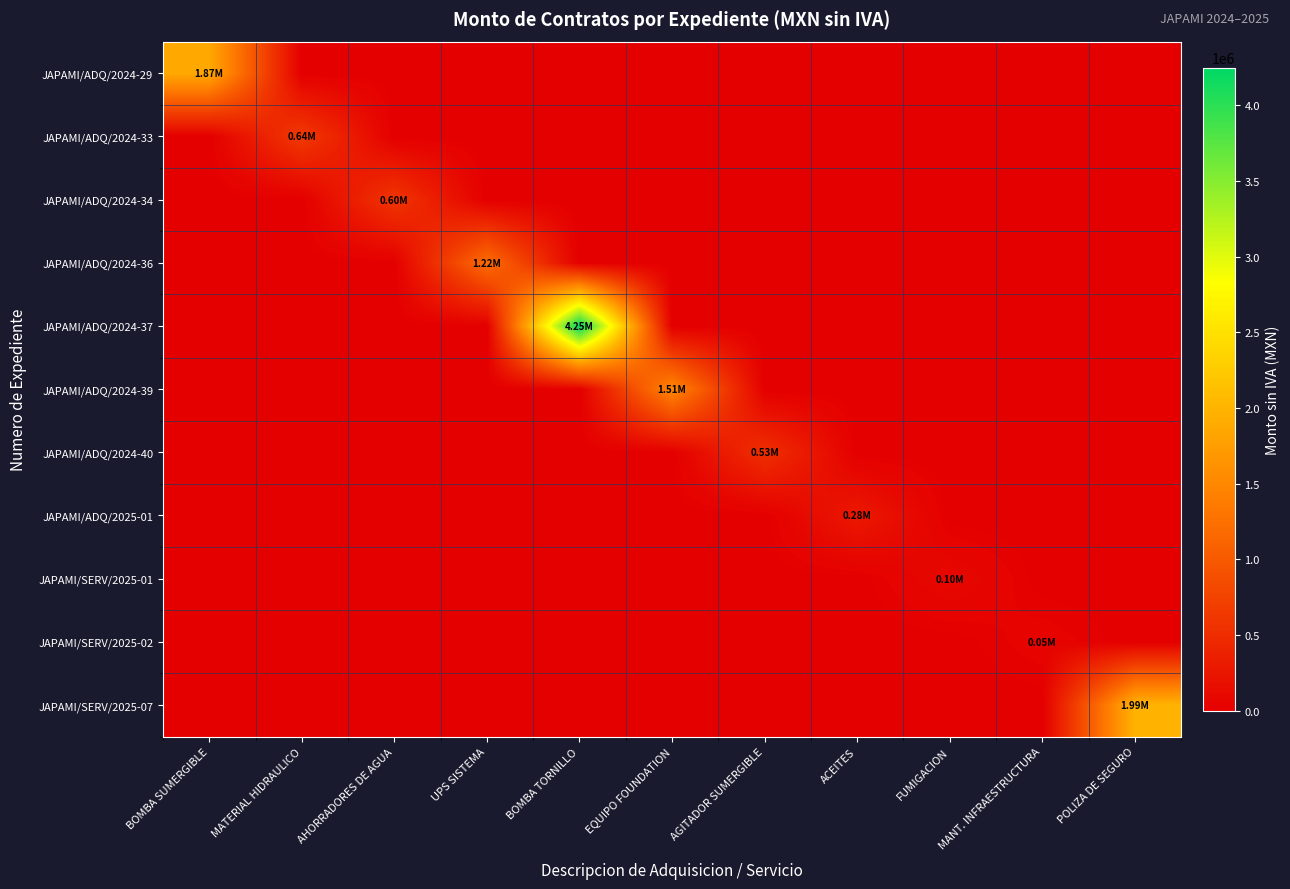

Which series changed the most between MATERIAL HIDRAULICO and UPS SISTEMA?

JAPAMI/ADQ/2024-36